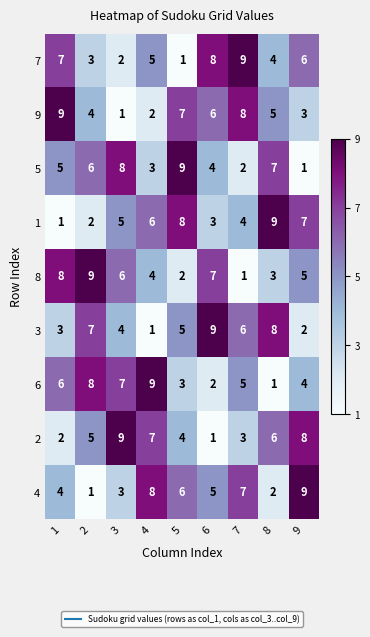

Rank the series at 4 from lowest to highest value.

3, 9, 5, 8, 7, 1, 2, 4, 6